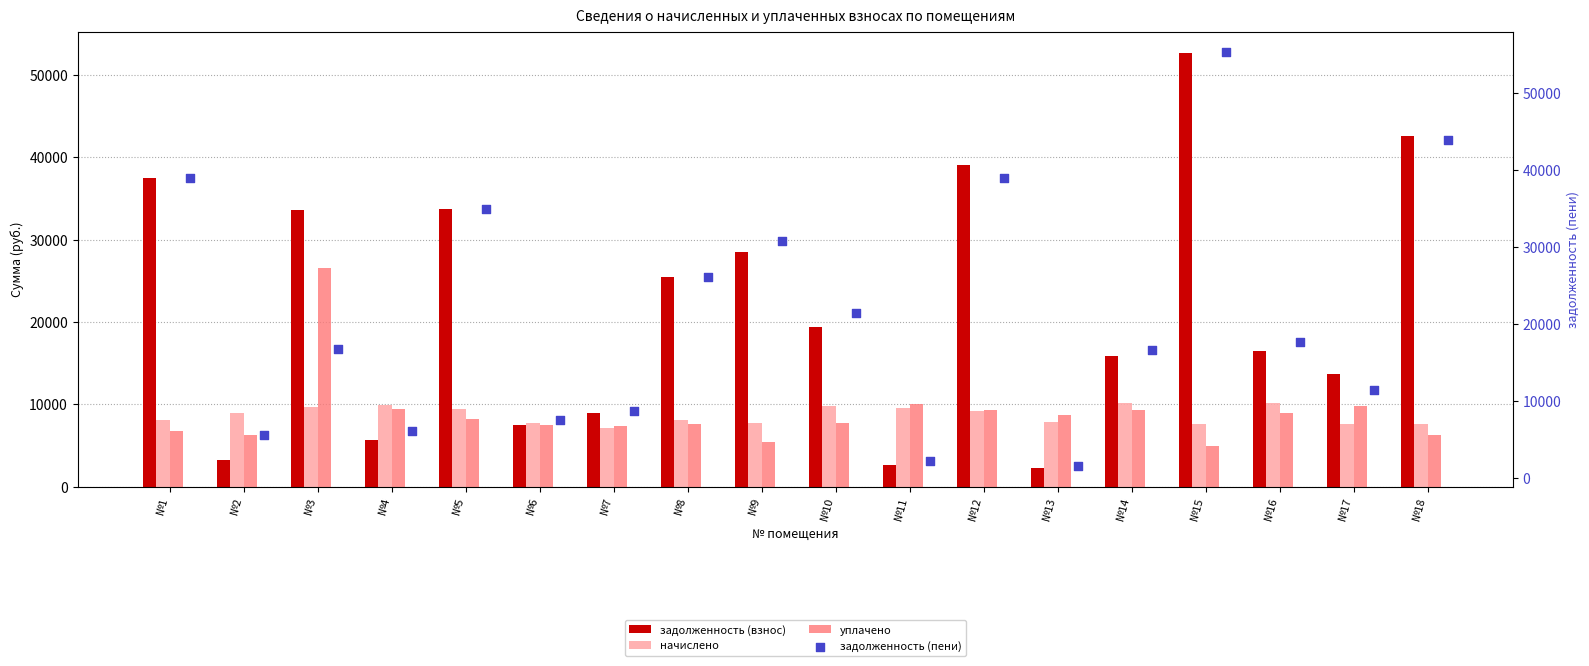

Is the value of уплачено at №2 greater than the value of начислено at №1?

No